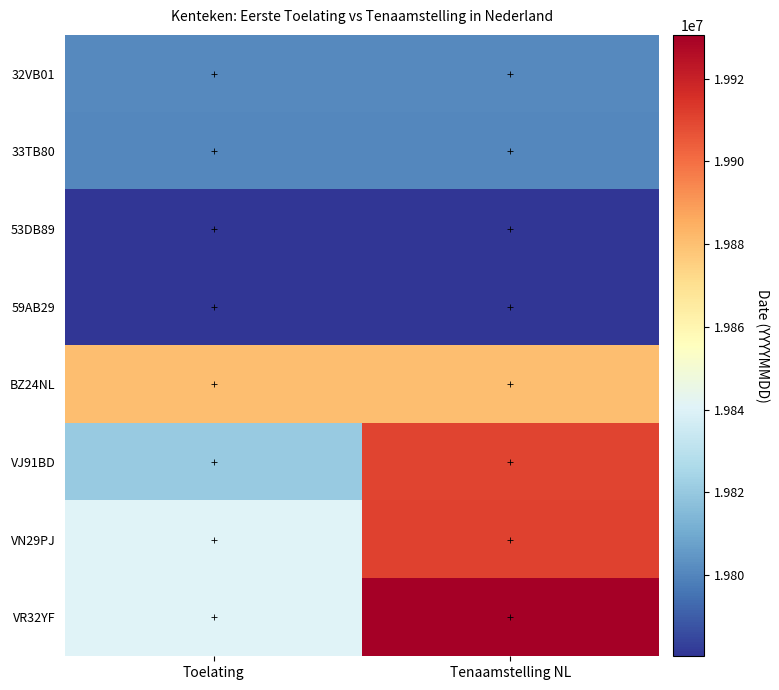

Reading left to right, list all the values displayed in this chart.

32VB01: Toelating=19801013	Tenaamstelling NL=19801013
33TB80: Toelating=19800313	Tenaamstelling NL=19800313
53DB89: Toelating=19780510	Tenaamstelling NL=19780510
59AB29: Toelating=19780308	Tenaamstelling NL=19780308
BZ24NL: Toelating=19880331	Tenaamstelling NL=19880331
VJ91BD: Toelating=19820630	Tenaamstelling NL=19910319
VN29PJ: Toelating=19840630	Tenaamstelling NL=19911213
VR32YF: Toelating=19840630	Tenaamstelling NL=19930623